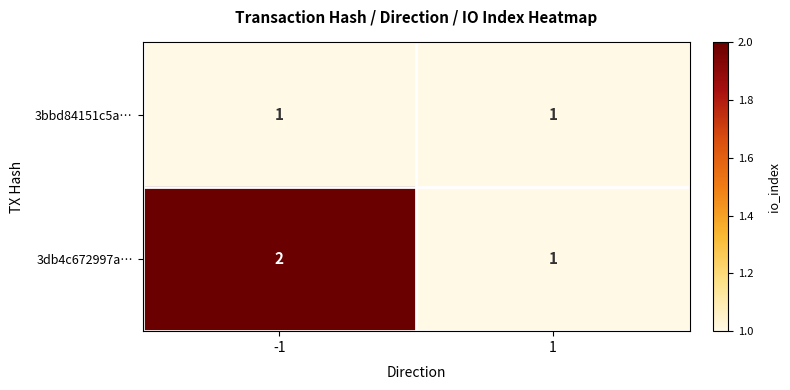

Which series has the largest range (max minus min)?

3db4c672997a…